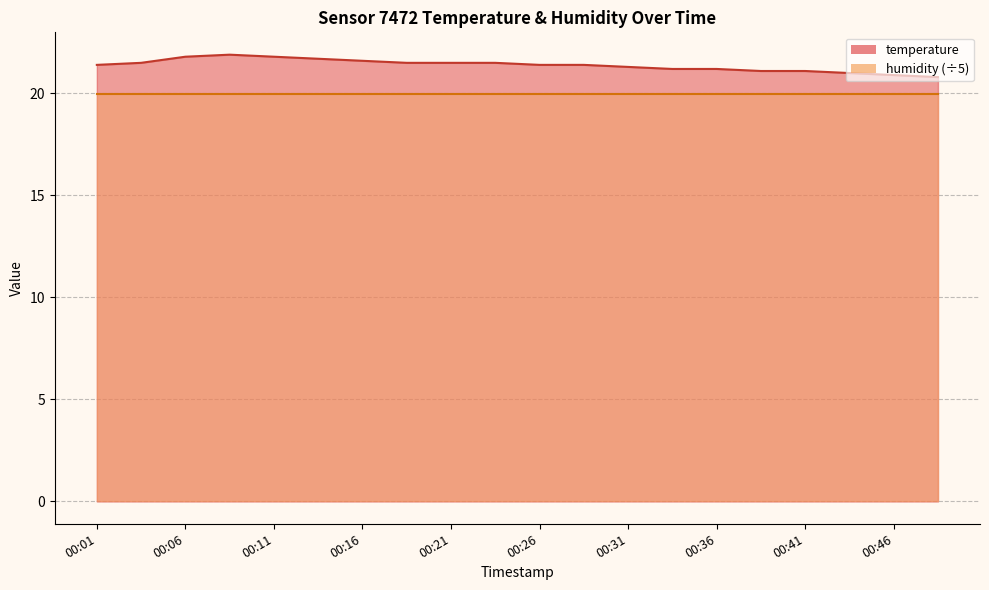

What is the average value?

21.4